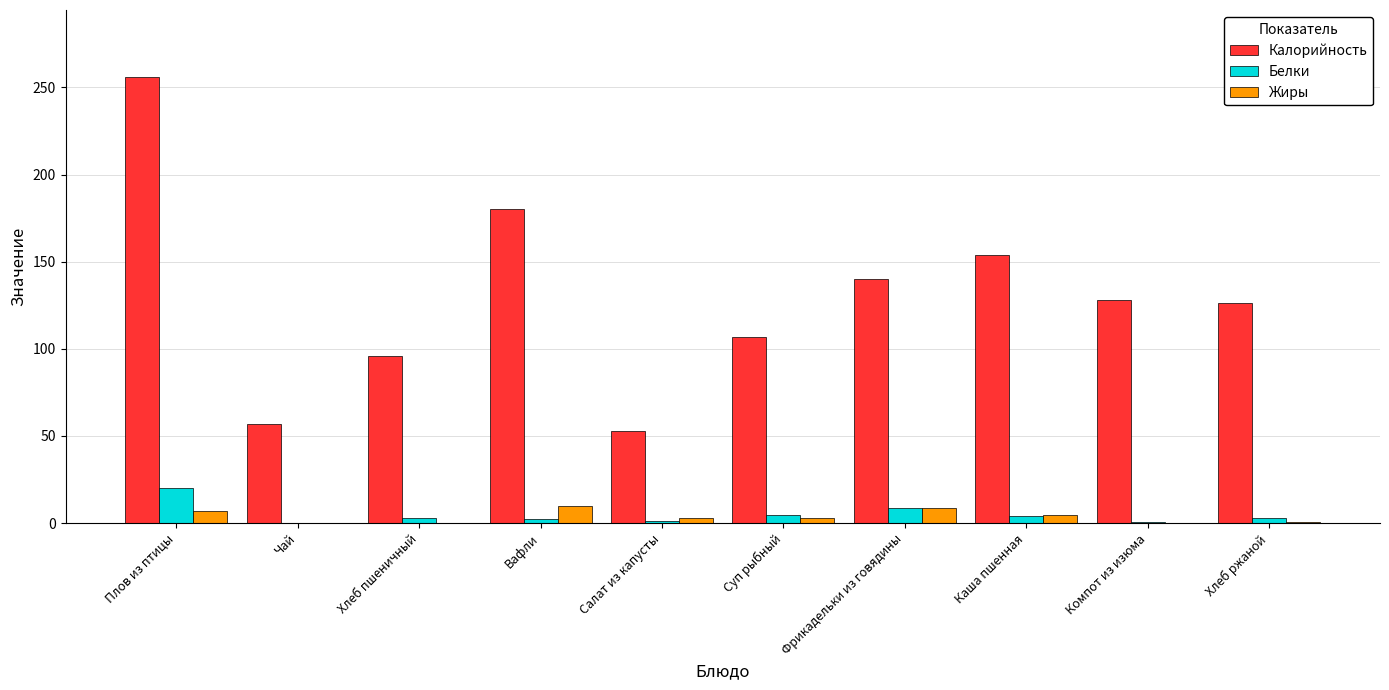

What is the sum of all Белки values?

47.6